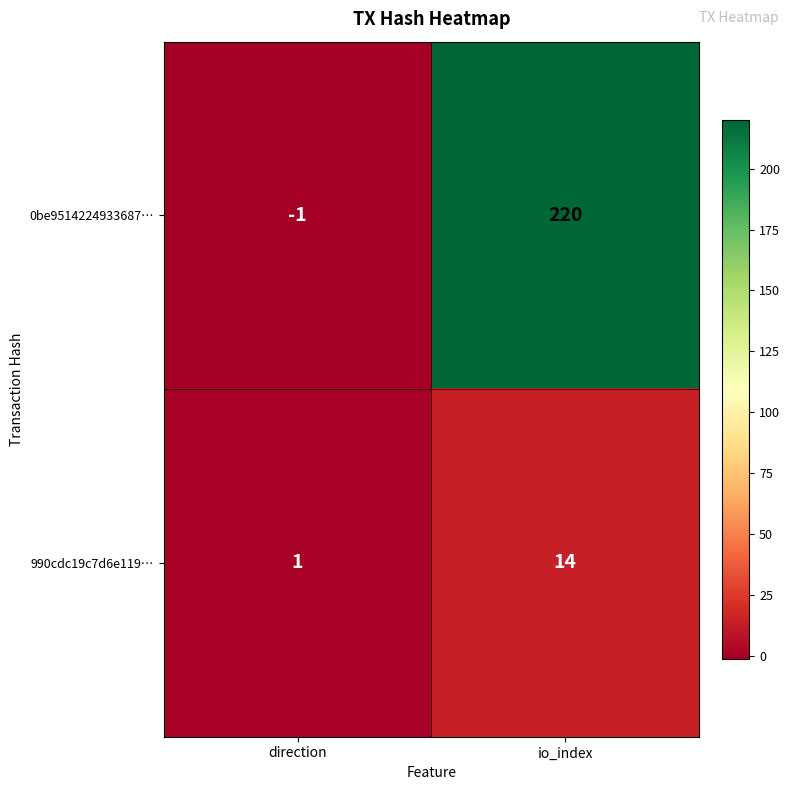

Reading left to right, what are all the values shown in this chart?

0be9514224933687…: -1	220
990cdc19c7d6e119…: 1	14